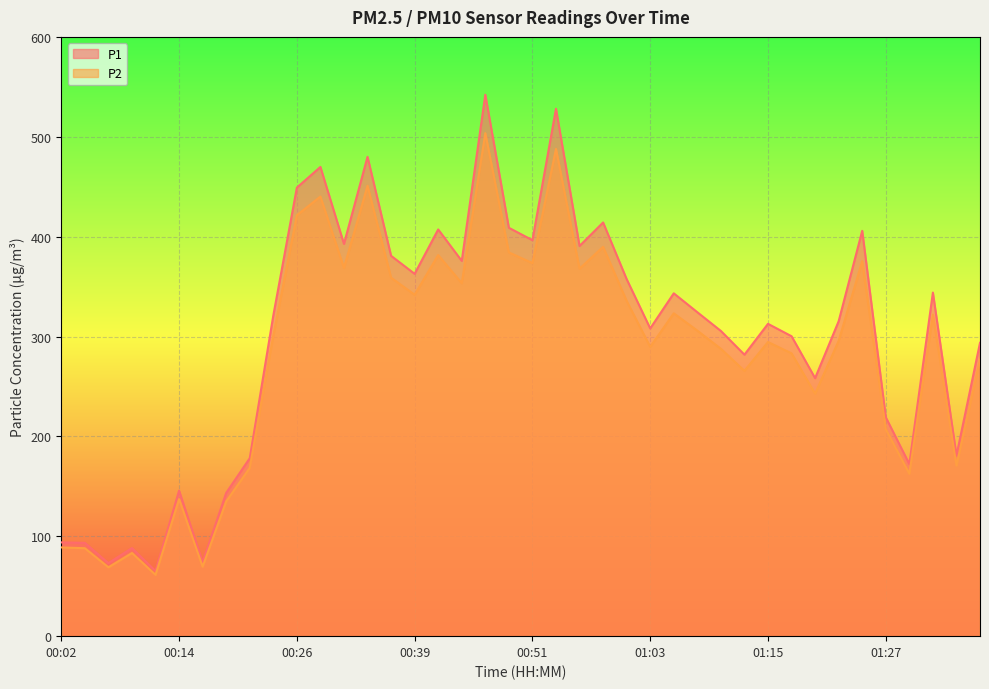

What is the difference between the maximum and minimum values in the P1 series?

476.8